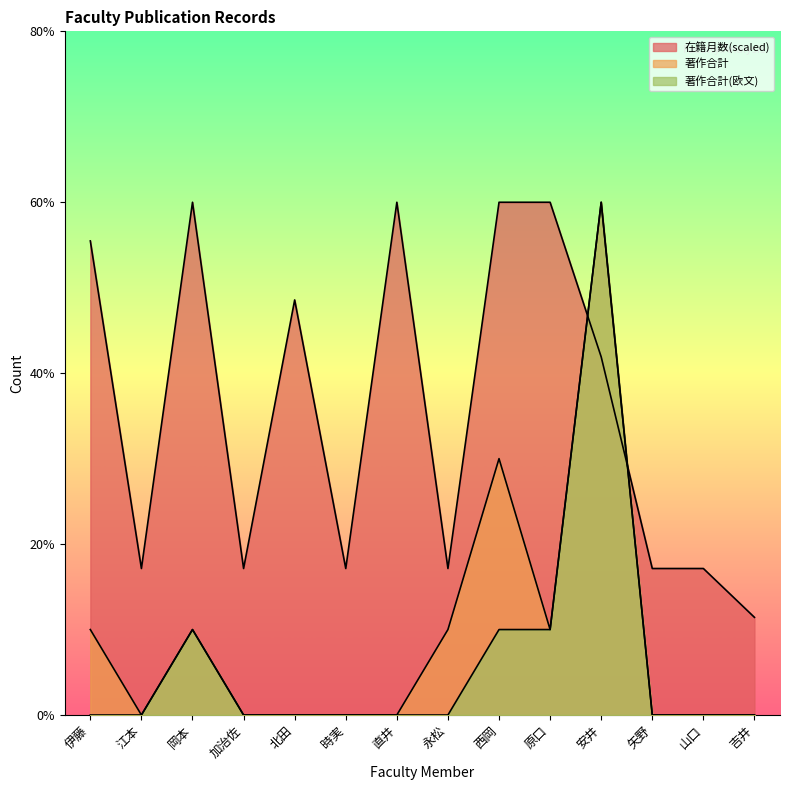

How many positive values does the 著作合計(欧文) series have?

4